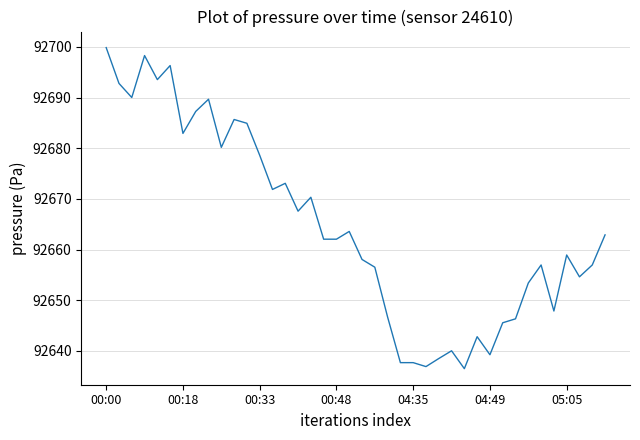

Does the chart have visible grid lines?

Yes